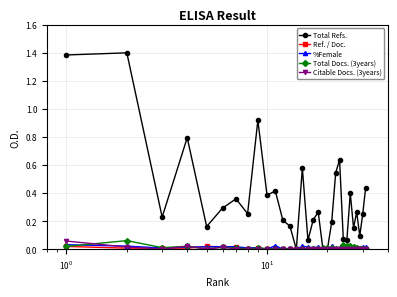

Does the chart display data point markers on the line(s)?

Yes